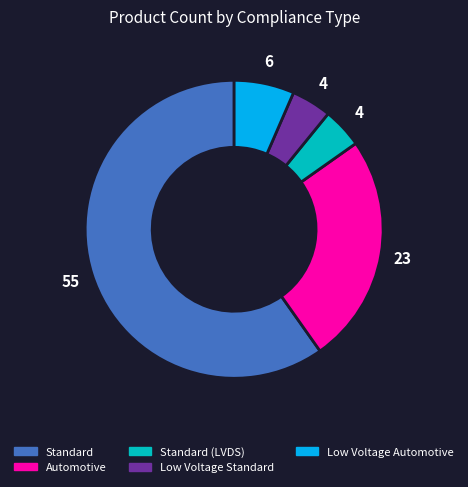

Count the number of slices in the pie.

5